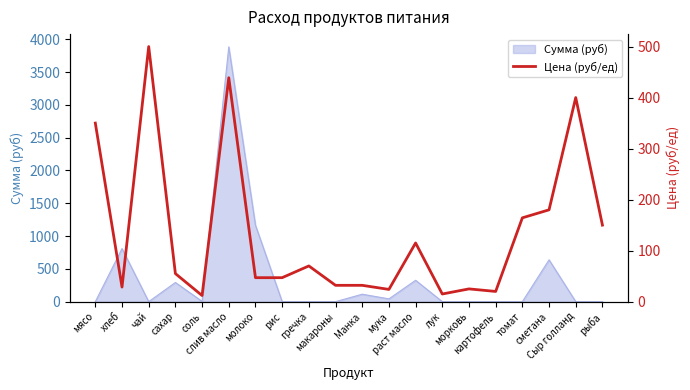

What is the ratio of the value at Манка to the value at картофель?

1.6